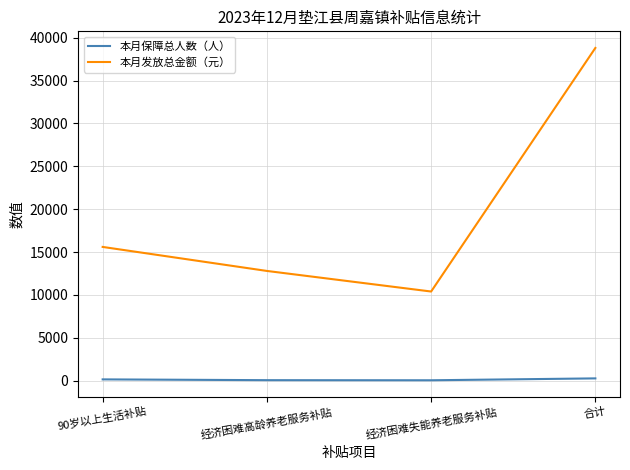

Where is the first local minimum for 本月发放总金额（元）?

经济困难失能养老服务补贴